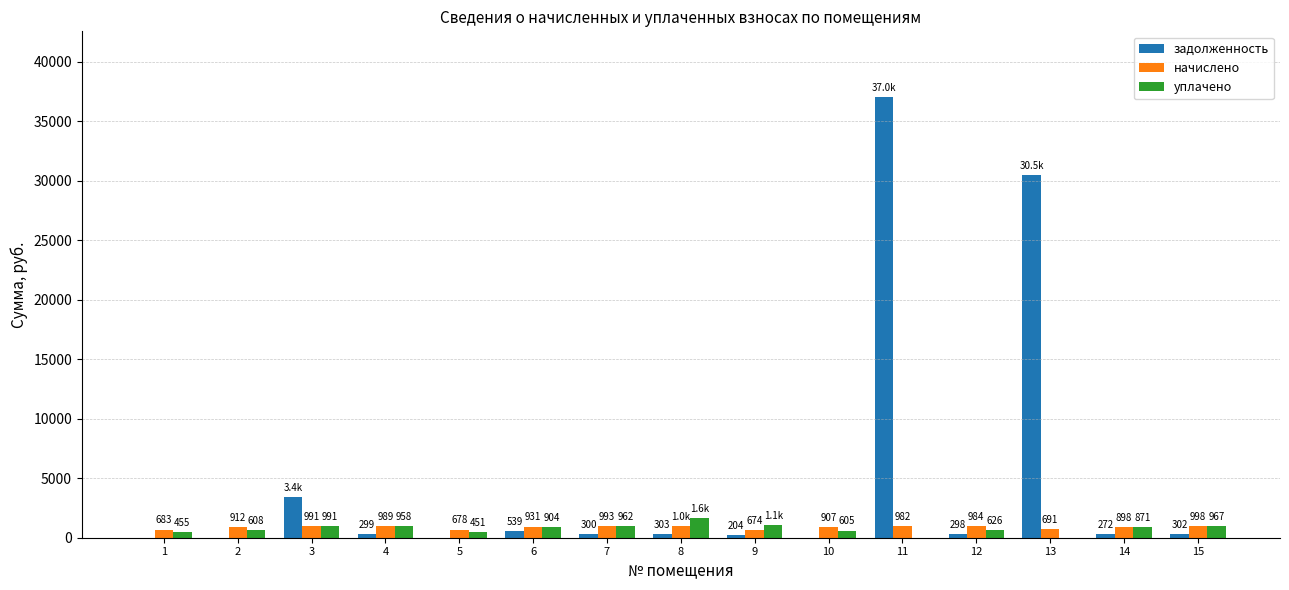

Count the number of categories in the chart.

15